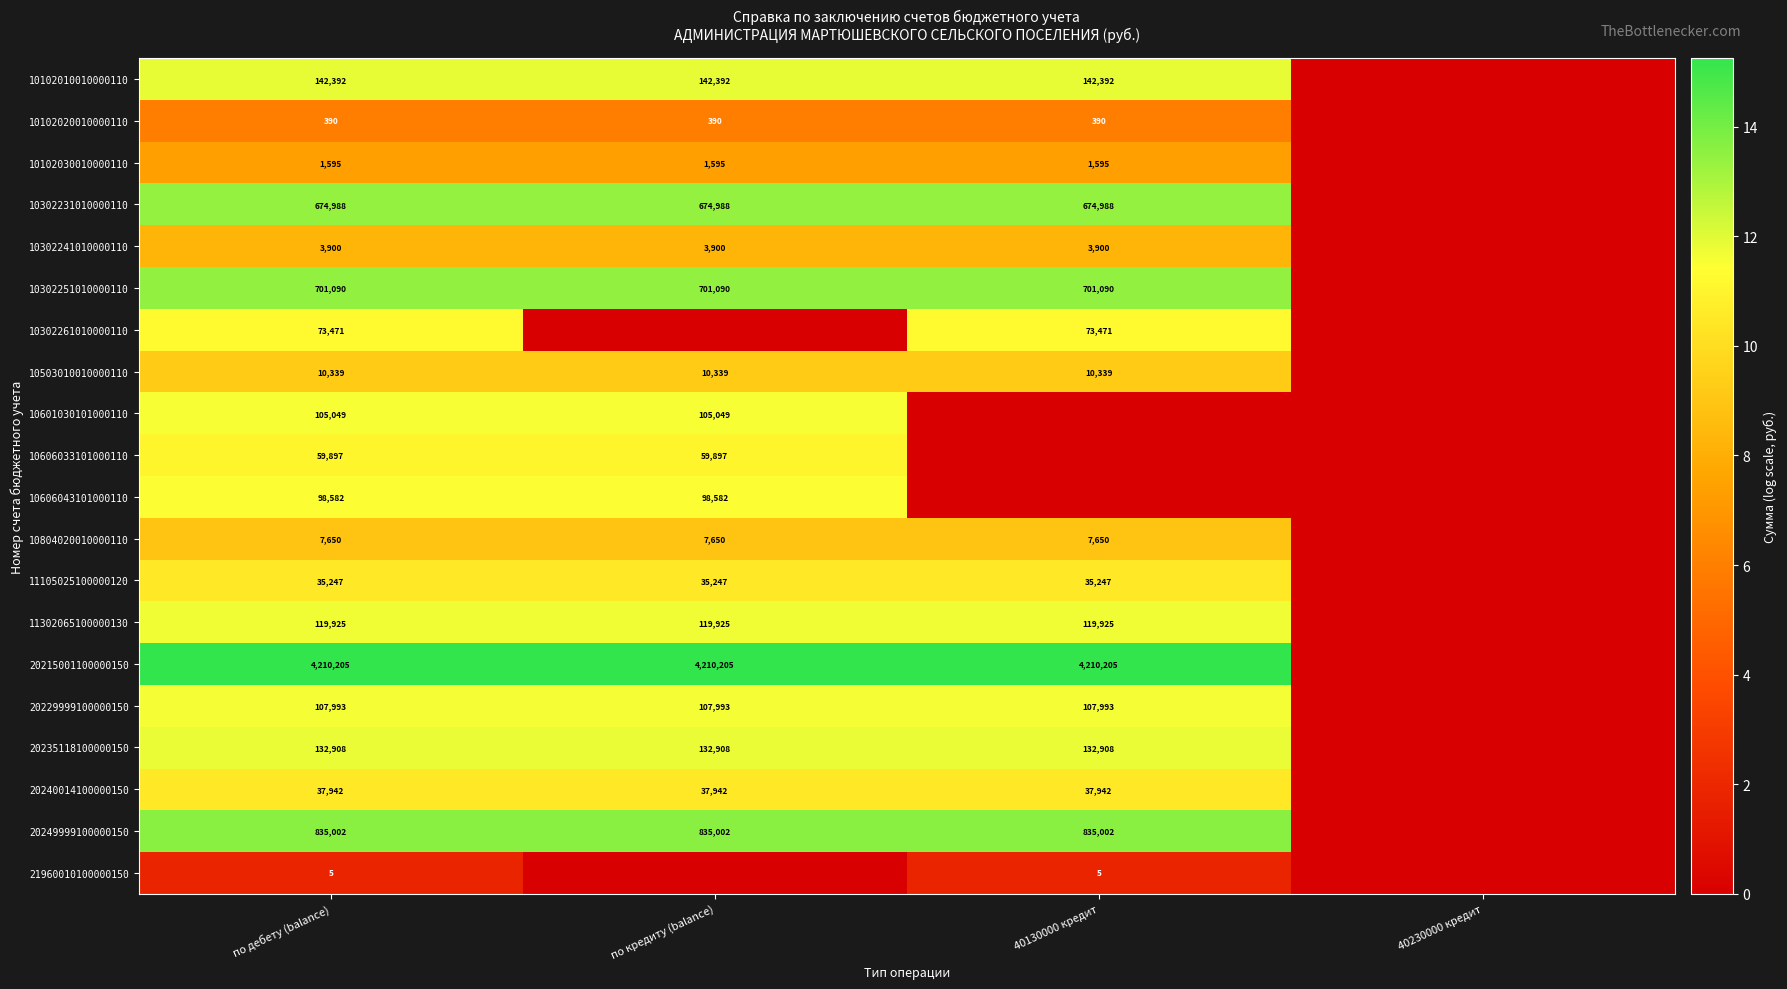

The 10302241010000110 series shows 3900 at по дебету (balance). True or false?

True